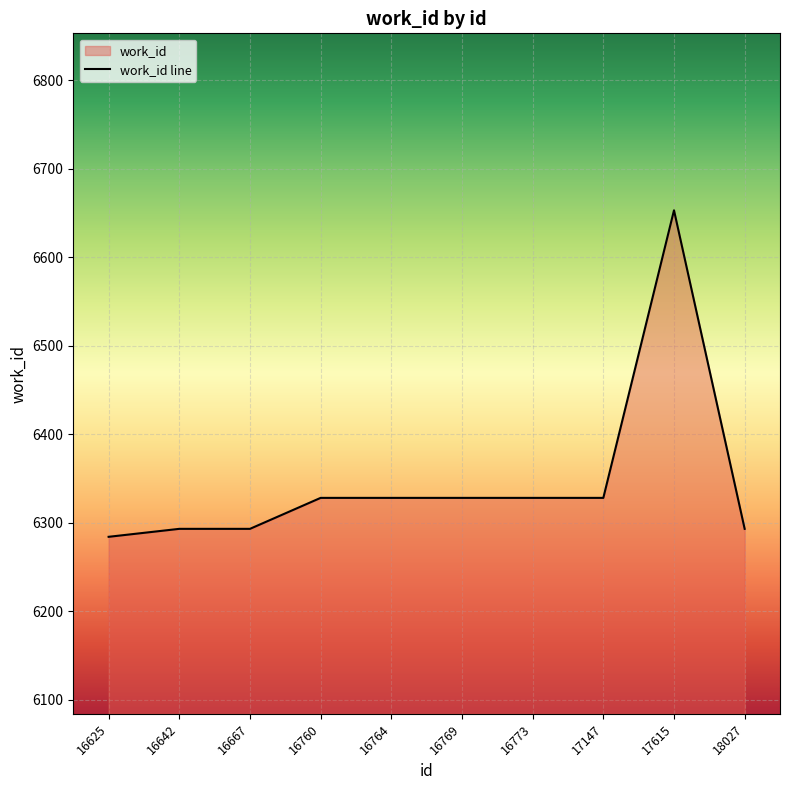

Does the chart display data point markers on the line(s)?

No